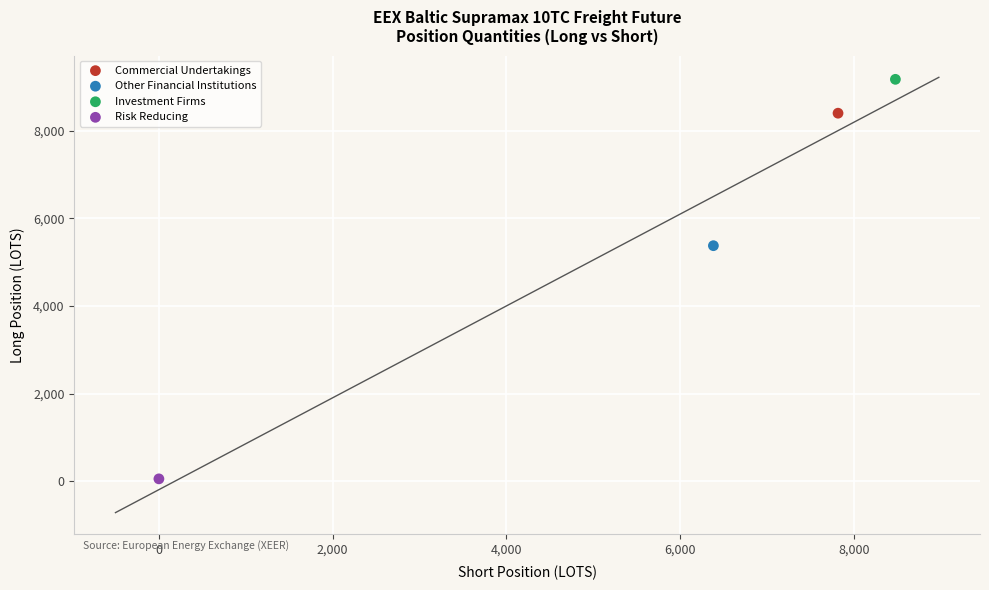

What are all the series names shown in the legend?

Commercial Undertakings, Other Financial Institutions, Investment Firms, Risk Reducing